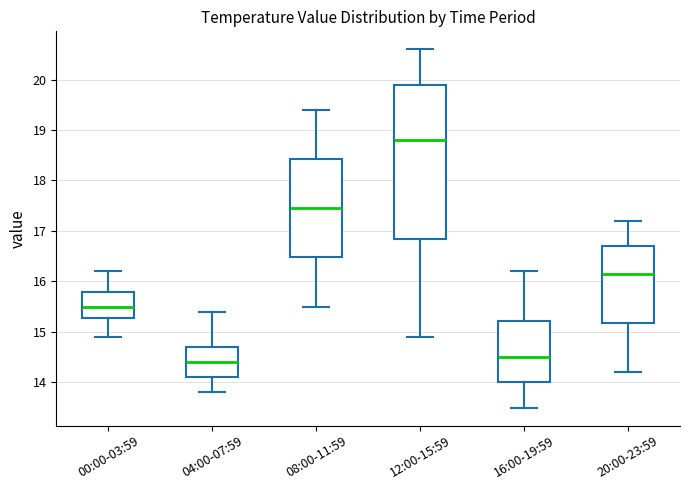

Comparing the boxes themselves (not the whiskers), which one is the tallest?

12:00-15:59